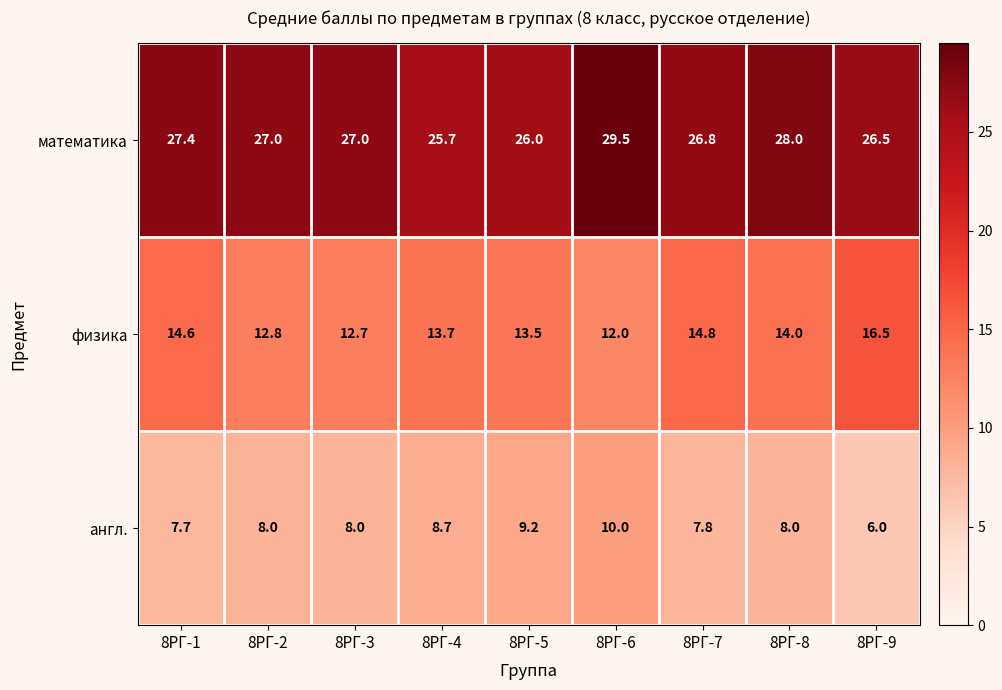

Where does the математика series first go above 27?

8РГ-1